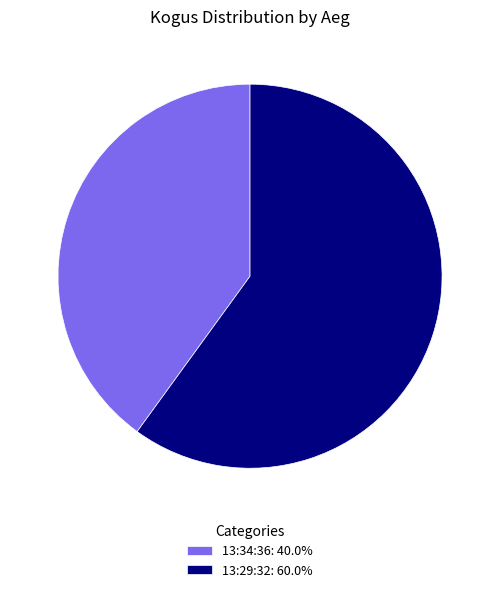

Approximately how many times larger is the value at 13:34:36: 40.0% compared to 13:29:32: 60.0%?

0.7